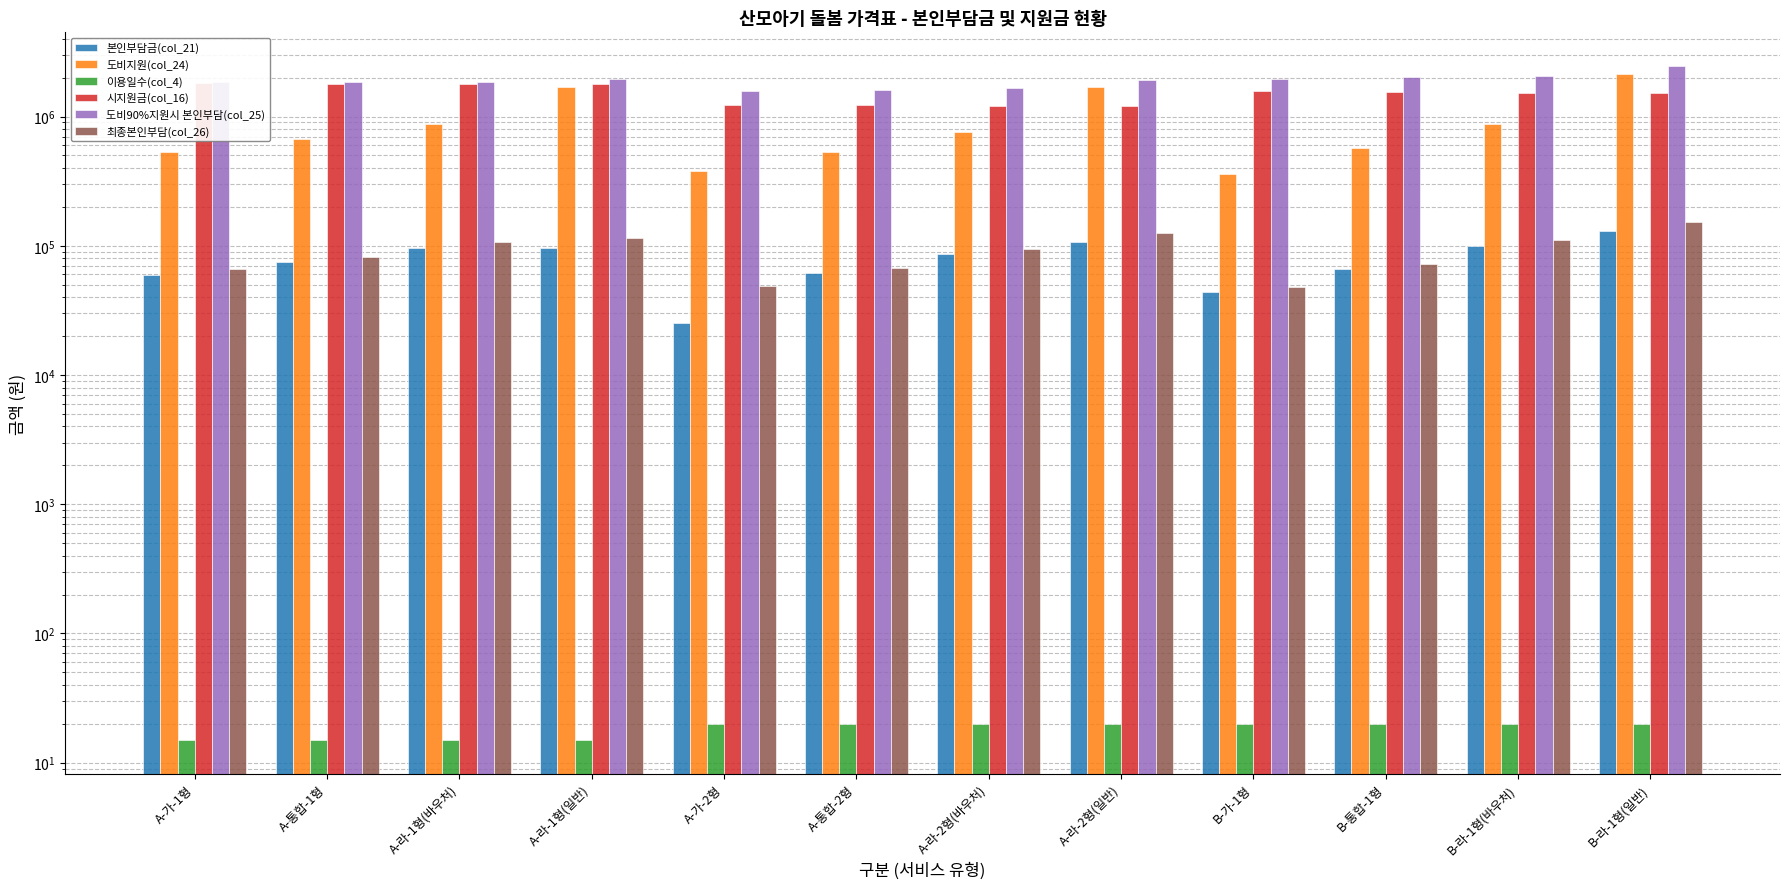

Count the number of categories in the chart.

12